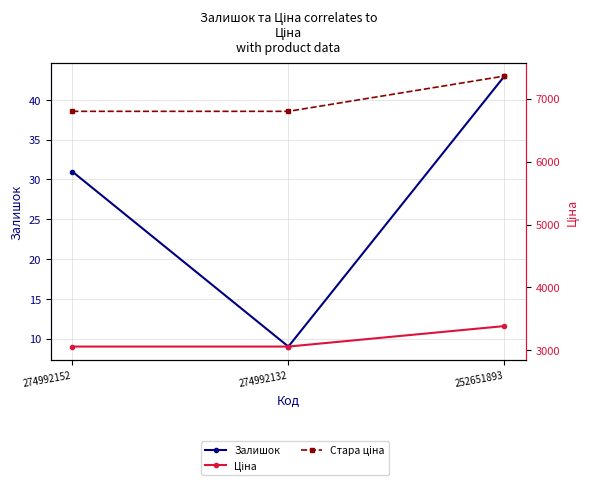

What is the lowest value of the Ціна series?

3059.7